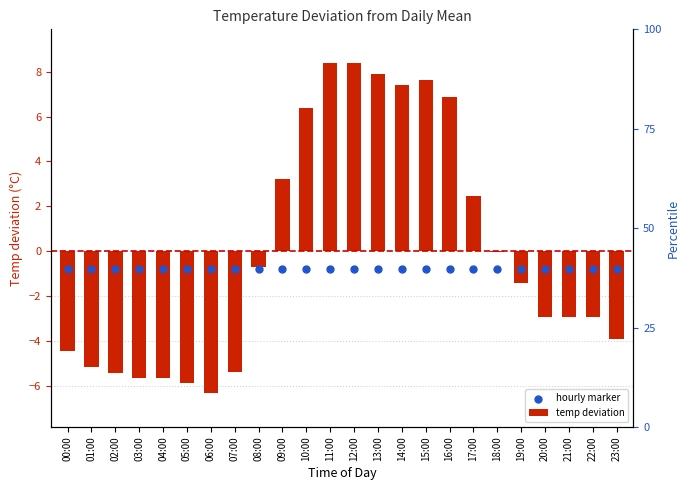

Which series contains the highest Y value?

temp deviation